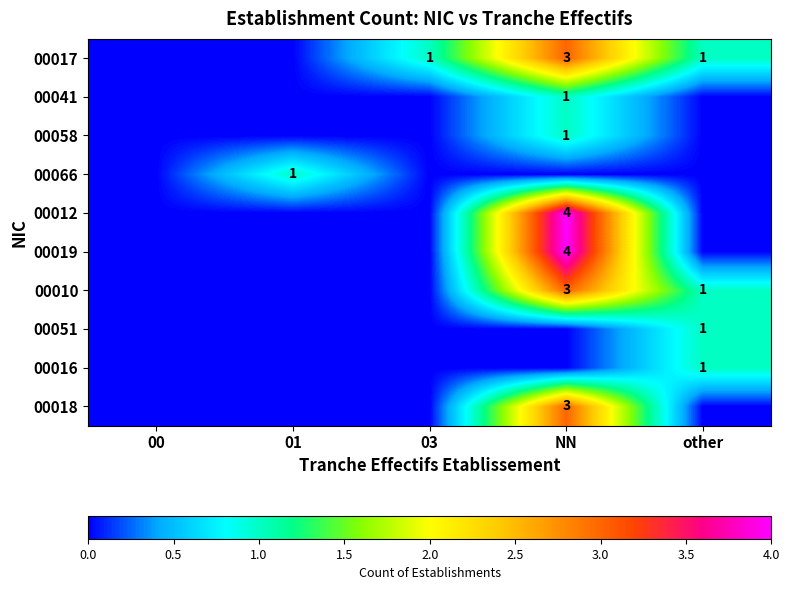

What is the total value across all series at 01?

1